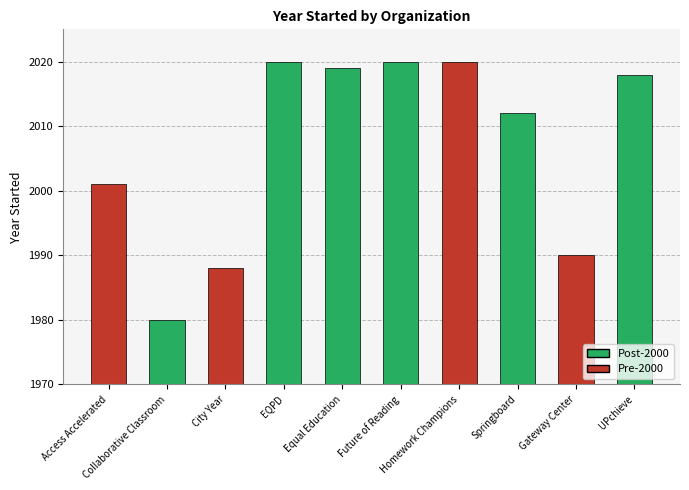

What is the minimum value shown in the chart?

1980